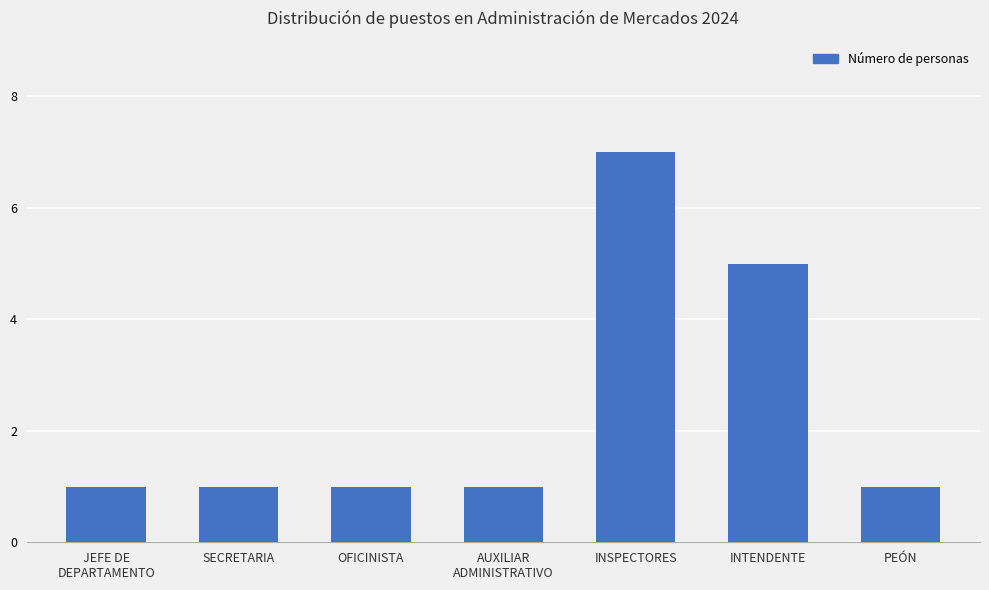

How many values are between 1 and 5?

6